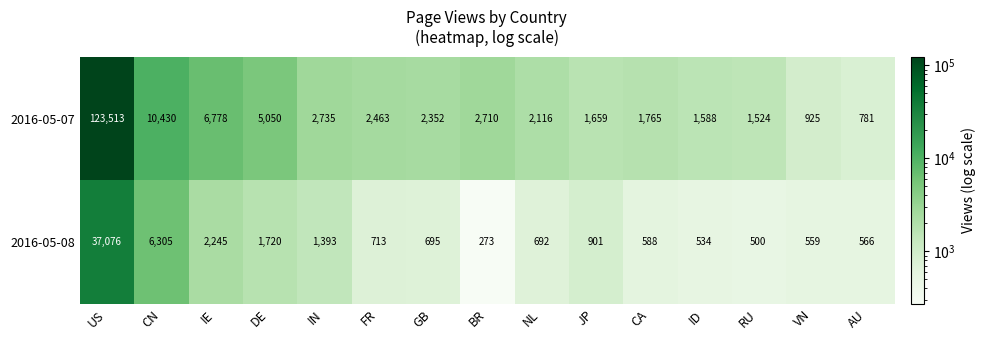

At which label is 2016-05-07 closest to 62147?

CN